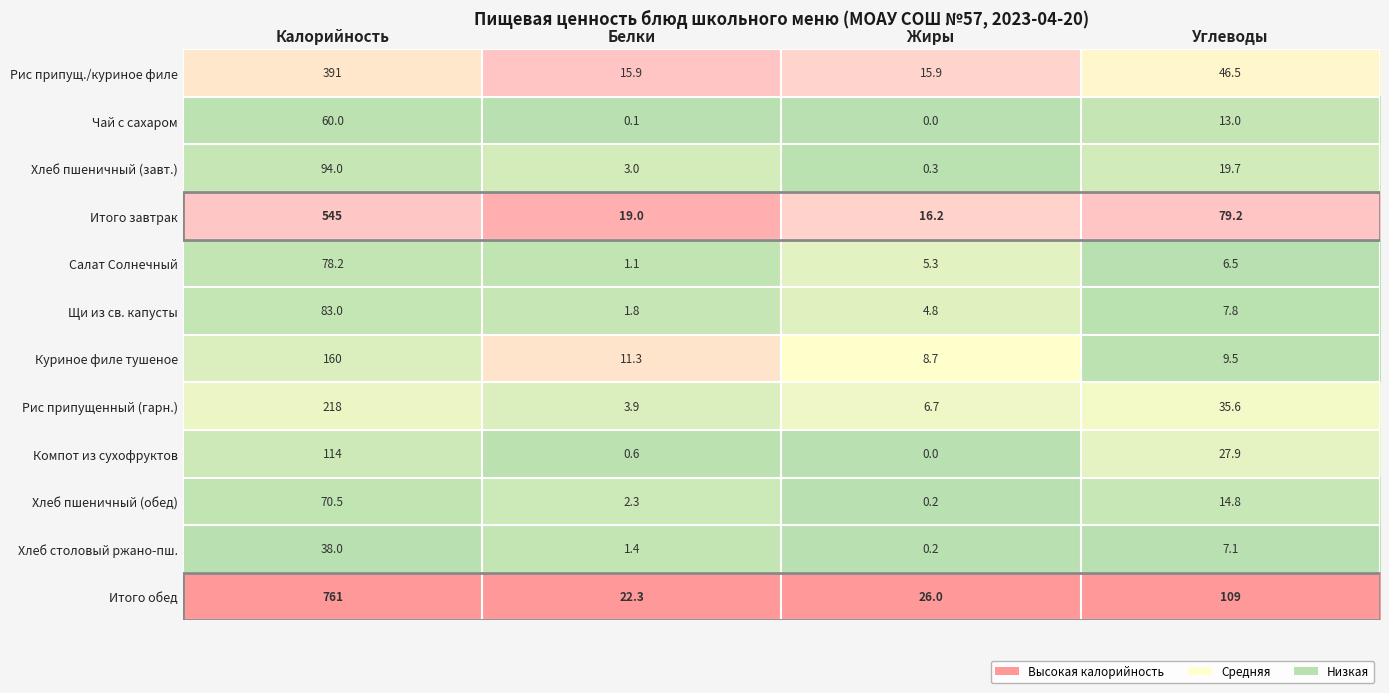

True or false: Хлеб столовый ржано-пш. has a value of 0.2 at Жиры.

True